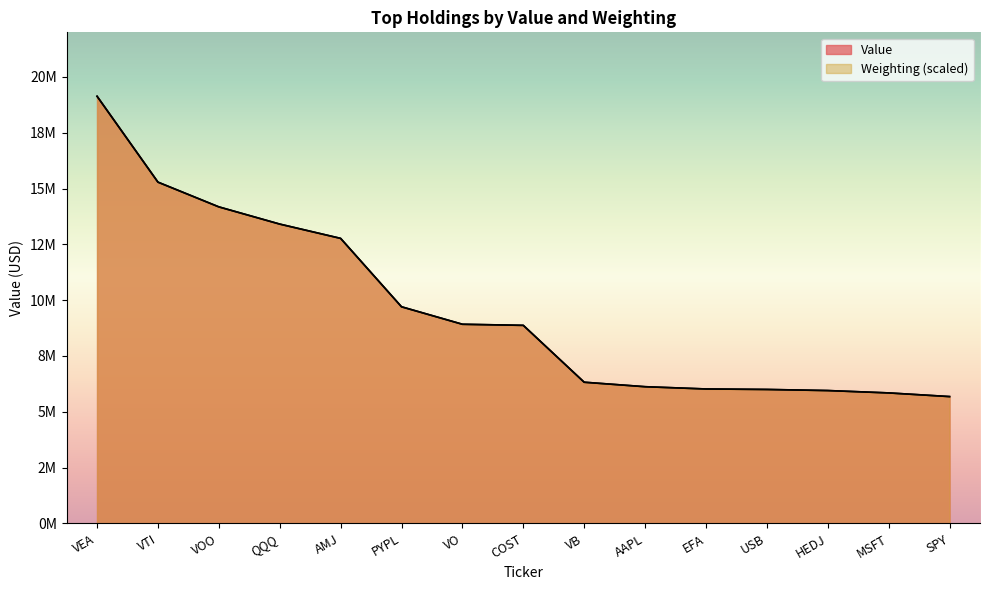

True or false: Weighting has more than 0 interior local peaks.

False